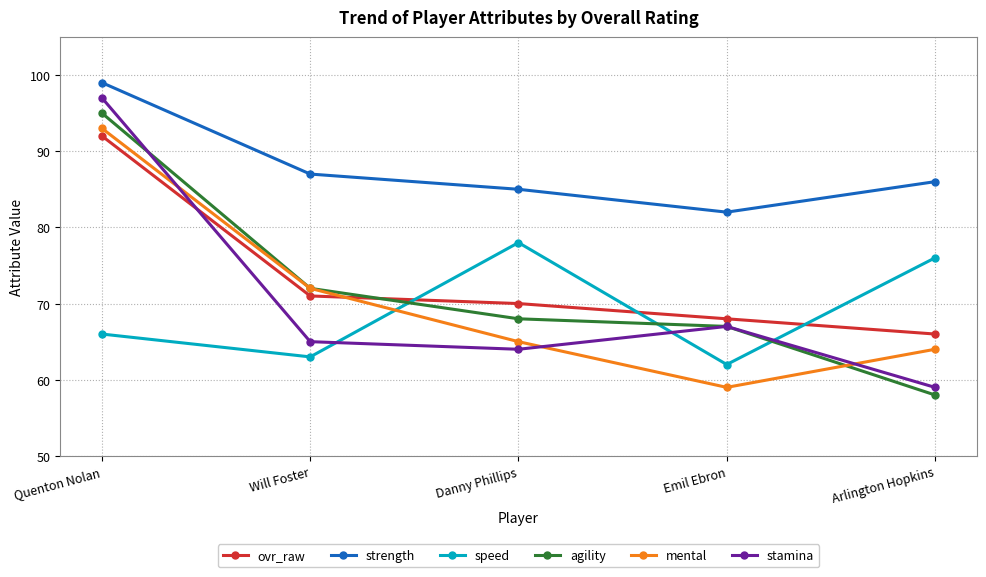

Is this an area chart (filled region under the line)?

No